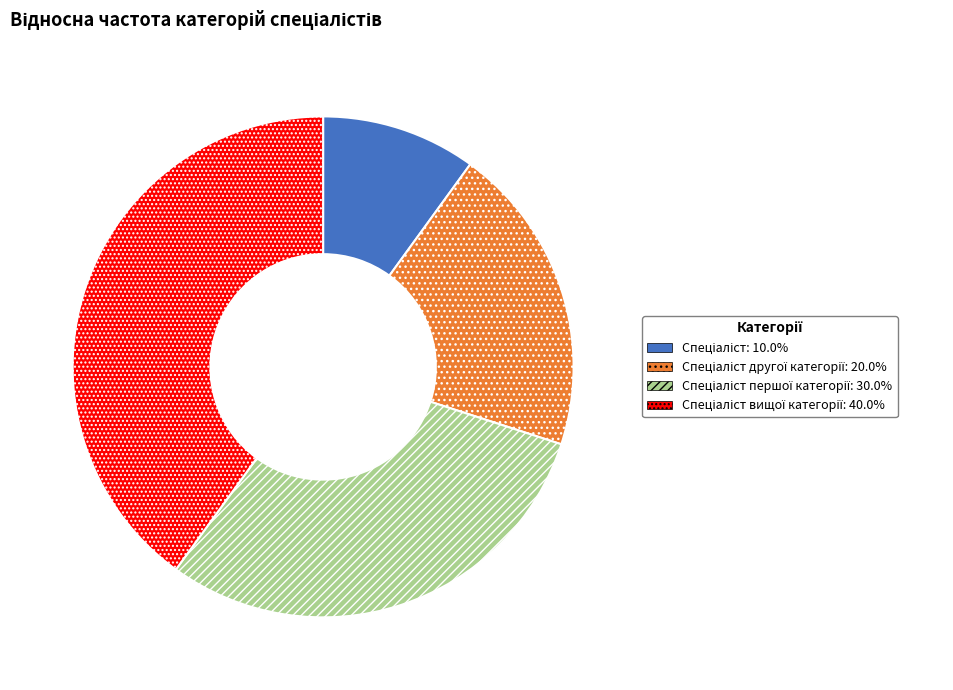

Is there a majority slice in this chart?

No